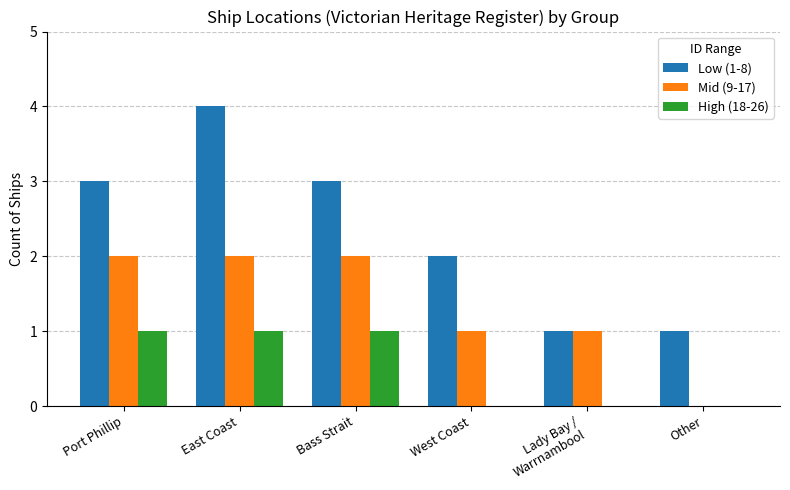

How many values in Mid (9-17) are above zero?

5